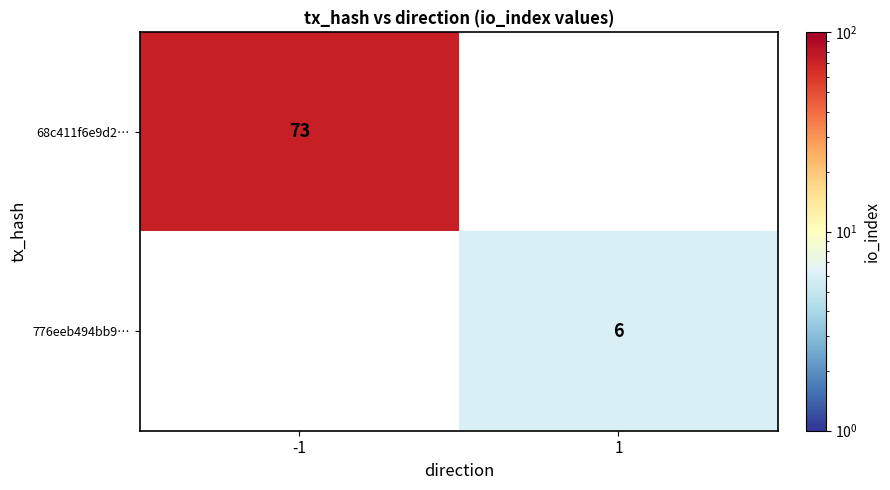

Is it true that 776eeb494bb9… equals 6 at 1?

True